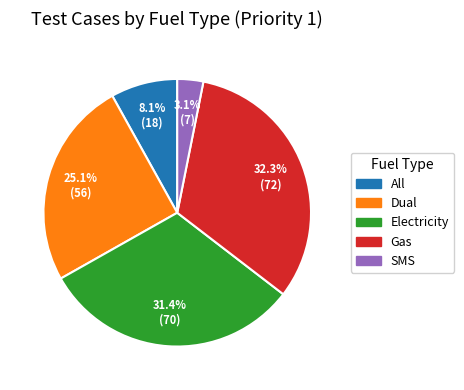

To the nearest percent, what is the difference between the Gas and Electricity slice percentages?

1%